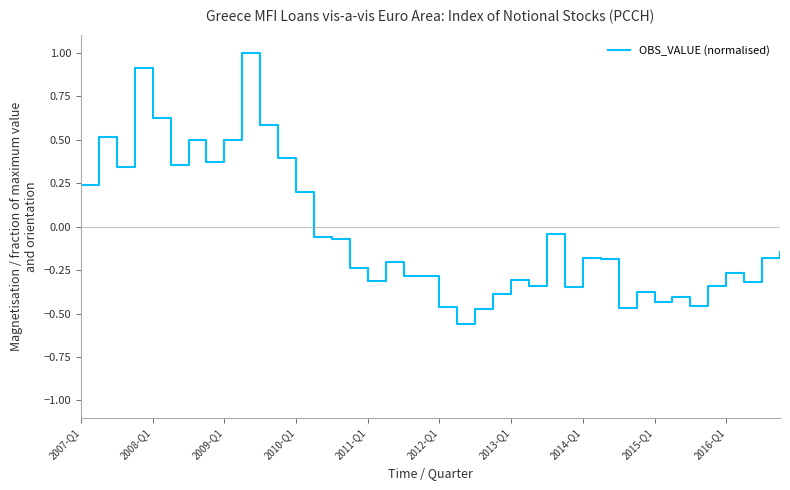

What is the maximum value shown in the chart?

1.0